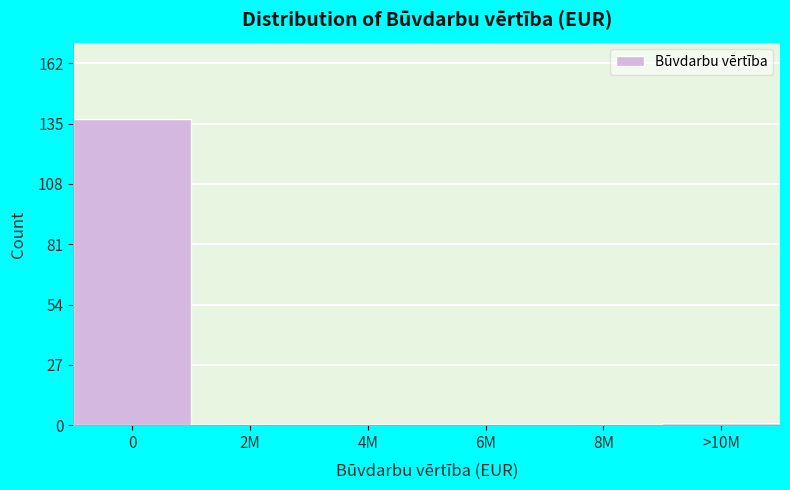

Reading right to left, extract all data points from this chart.

>10M=1	8M=0	6M=0	4M=0	2M=0	0=137